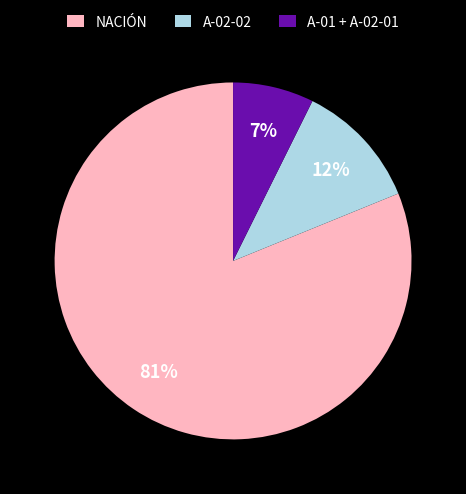

To the nearest percent, what is the difference between the largest and smallest slice percentages?

74%